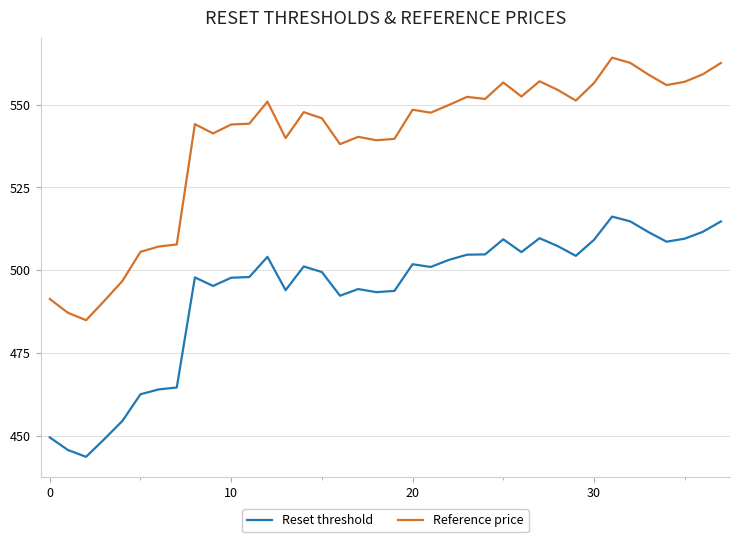

Which series has the widest spread of values?

Reference price